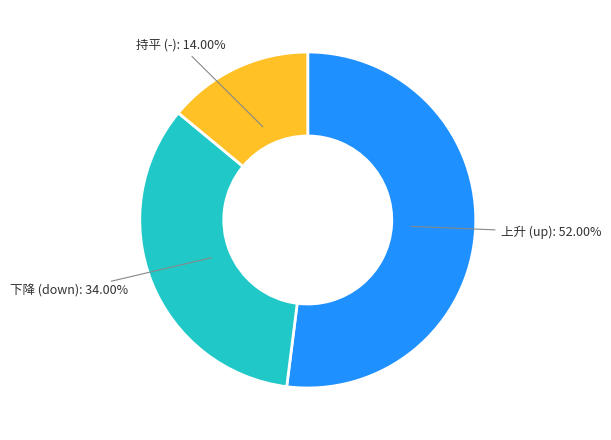

Is the sum of 下降 (down) and 上升 (up) greater than half?

Yes